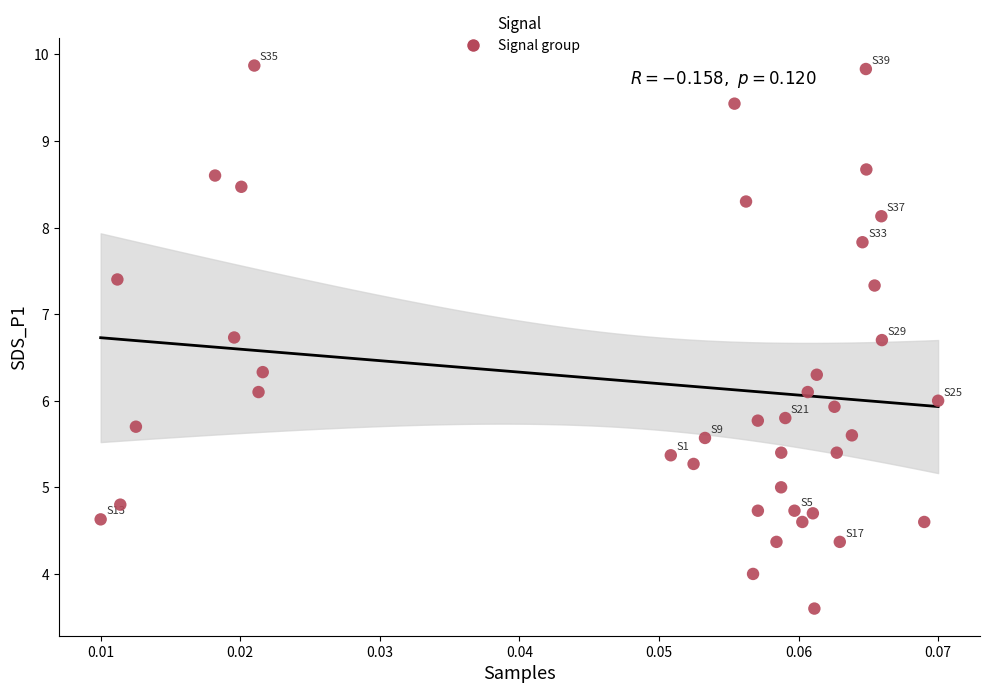

What is the range of Y values (max minus min)?

6.3